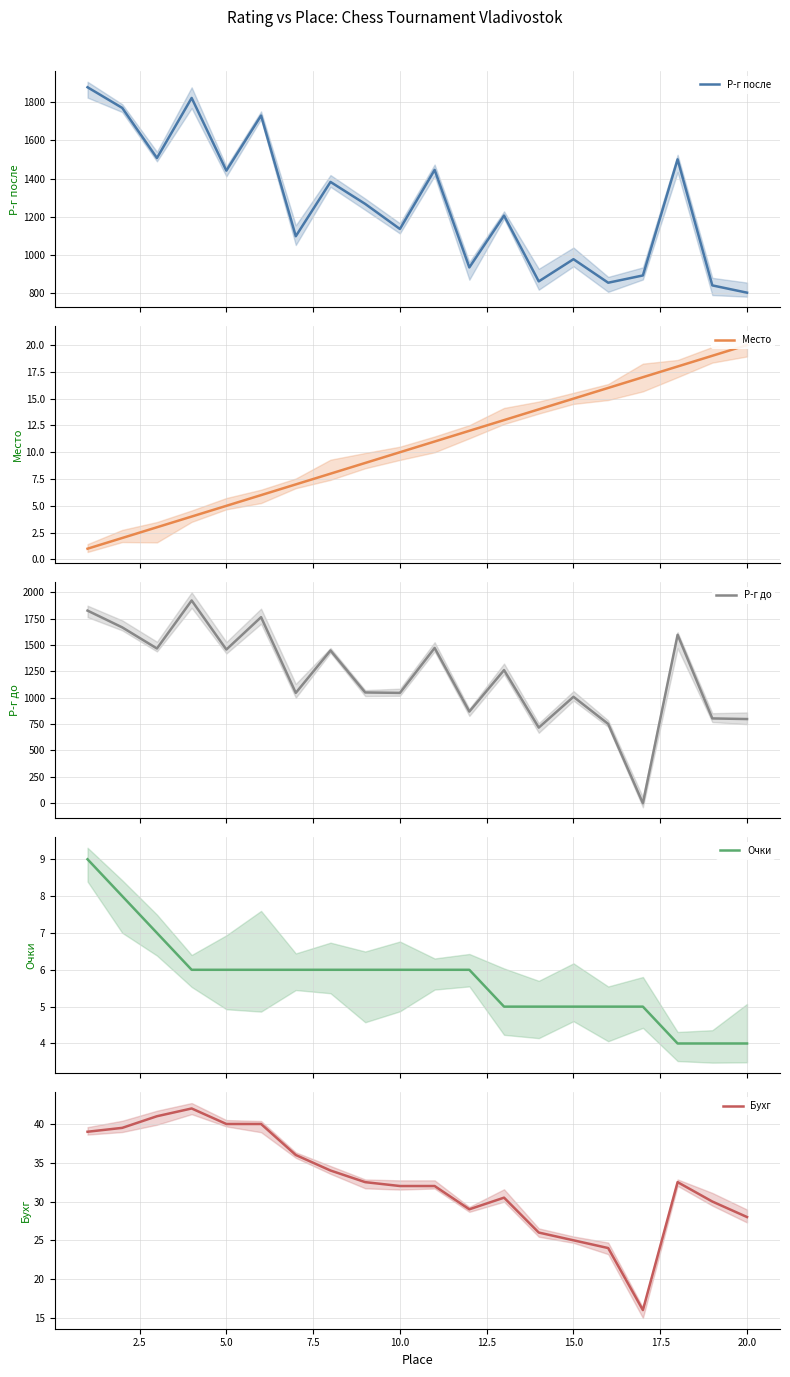

At how many categories does at least one series exceed 1491?

6